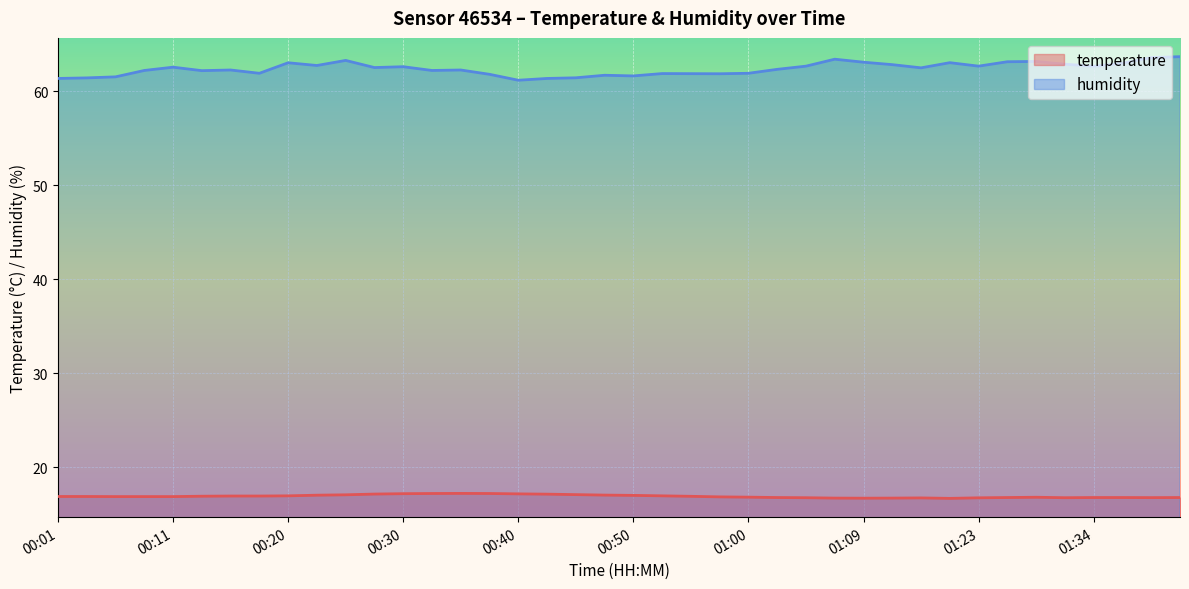

What is the average value of the temperature series?

16.9